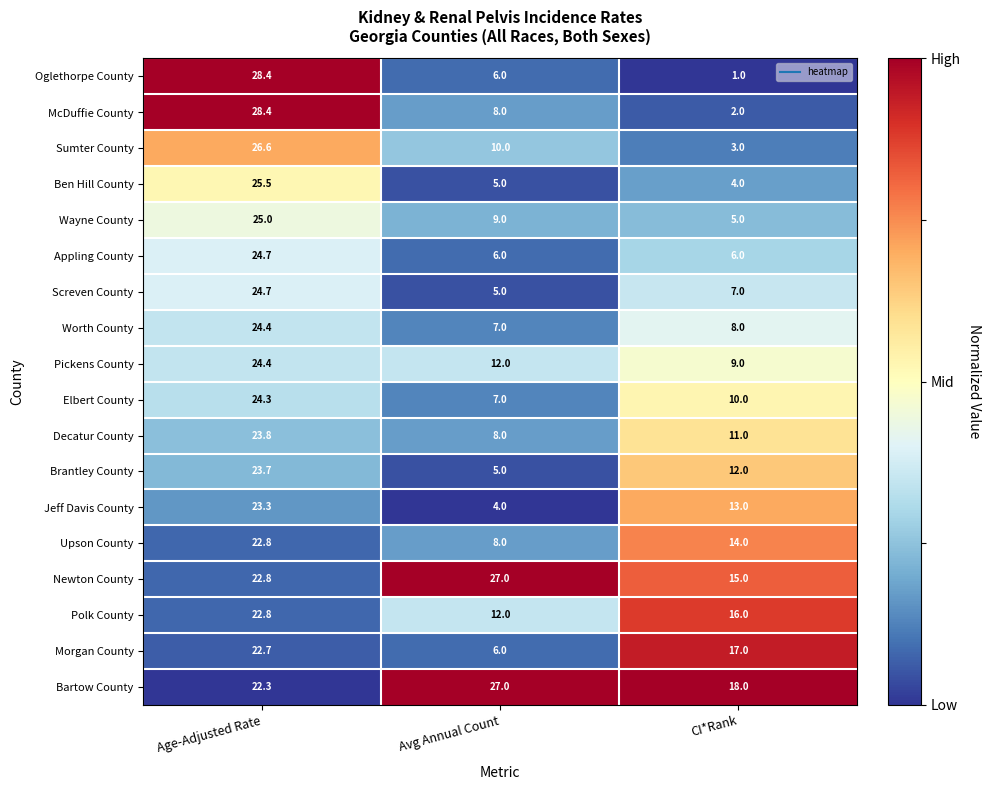

Rank the series at CI*Rank from highest to lowest value.

Bartow County, Morgan County, Polk County, Newton County, Upson County, Jeff Davis County, Brantley County, Decatur County, Elbert County, Pickens County, Worth County, Screven County, Appling County, Wayne County, Ben Hill County, Sumter County, McDuffie County, Oglethorpe County